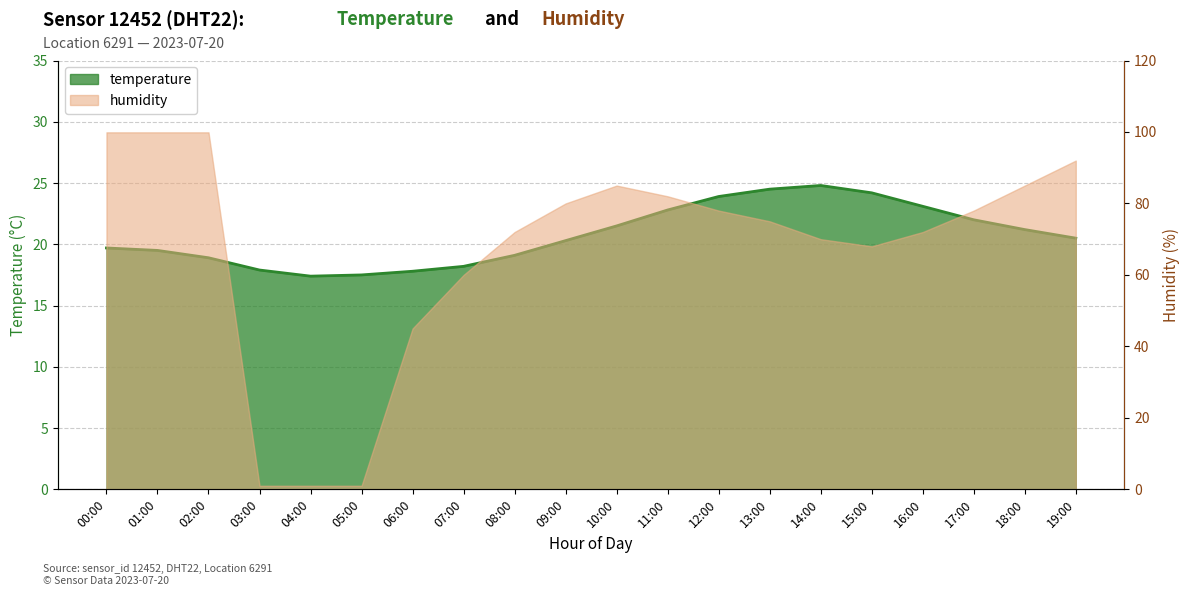

Reading left to right, list all the values displayed in this chart.

19.7	19.5	18.9	17.9	17.4	17.5	17.8	18.2	19.1	20.3	21.5	22.8	23.9	24.5	24.8	24.2	23.1	22.0	21.2	20.5